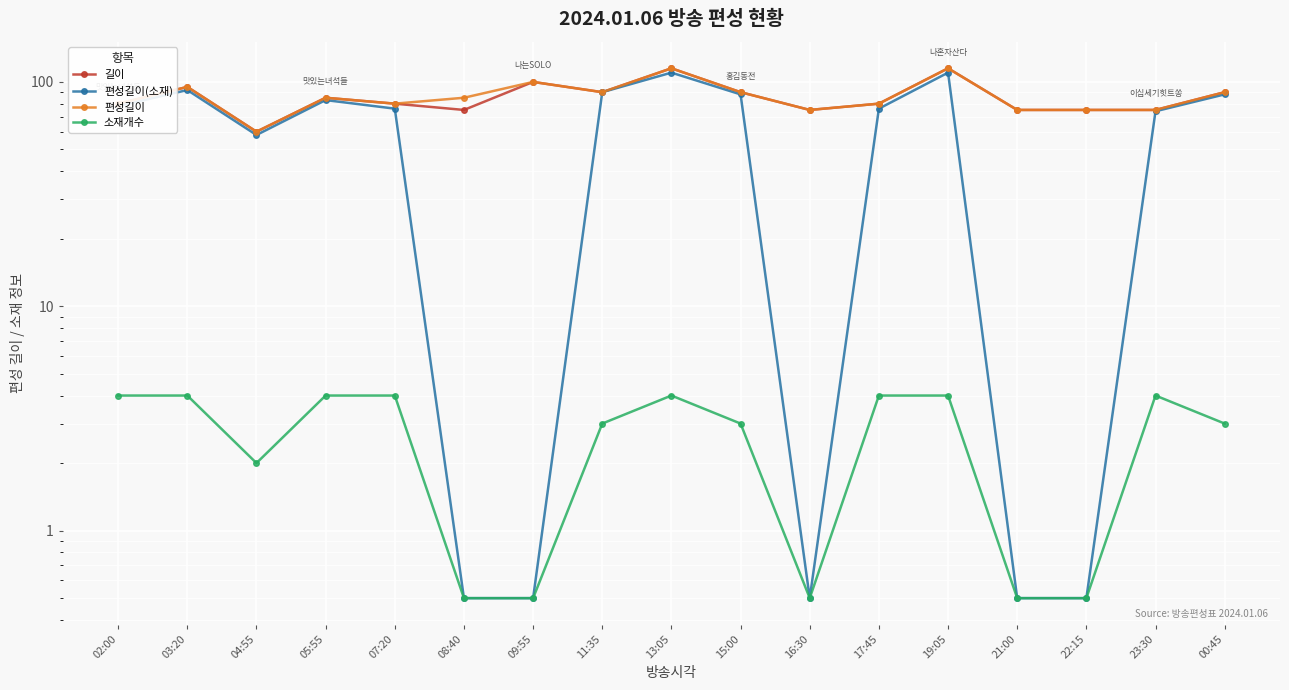

How many interior local valleys does the 편성길이 series have?

4